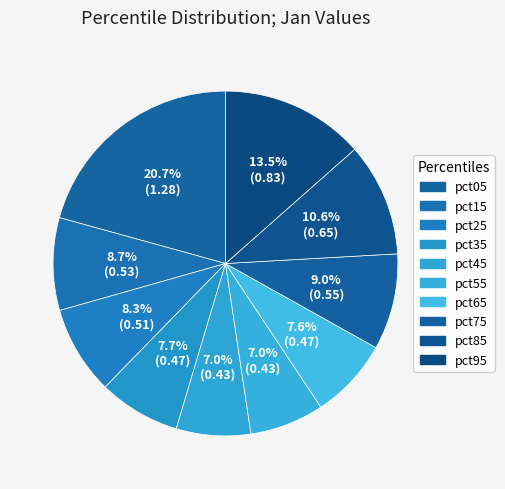

Count the number of slices in the pie.

10